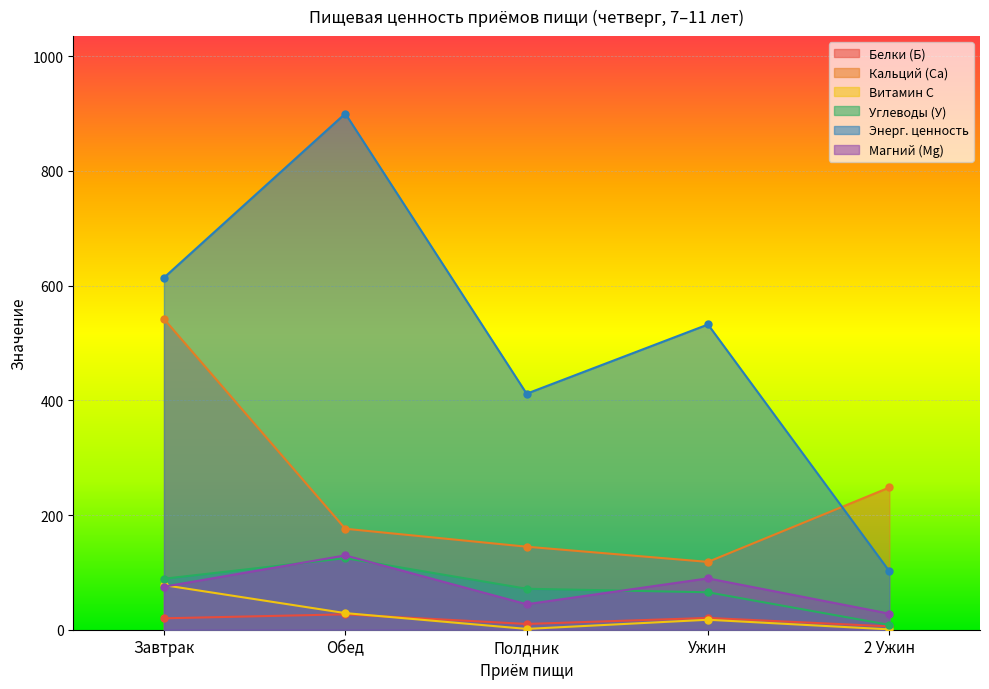

Which series has the widest spread of values?

Энерг. ценность